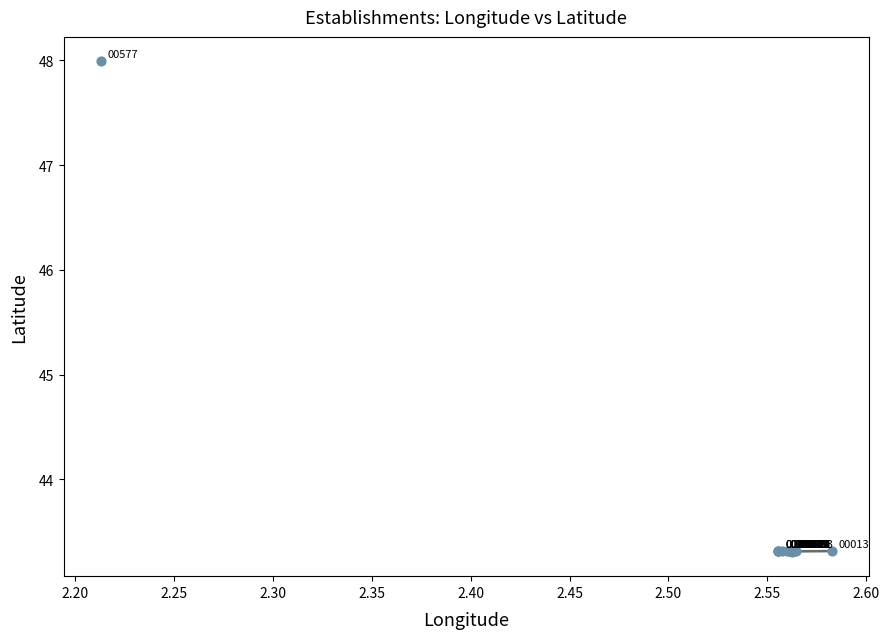

What Y value in the scatter plot is closest to 45?

43.3